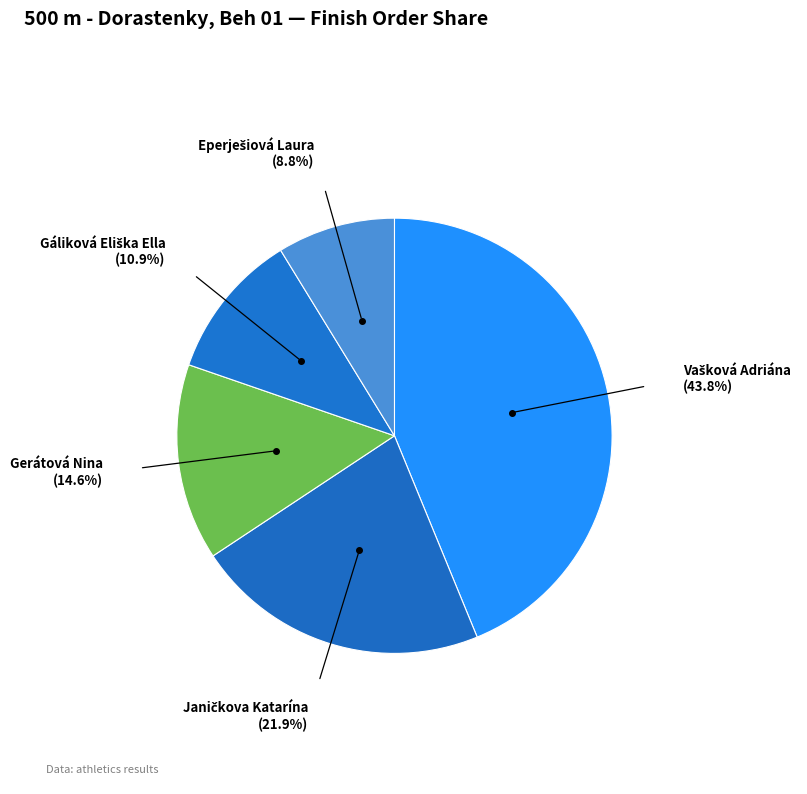

Is there any slice that represents more than half of the pie?

No